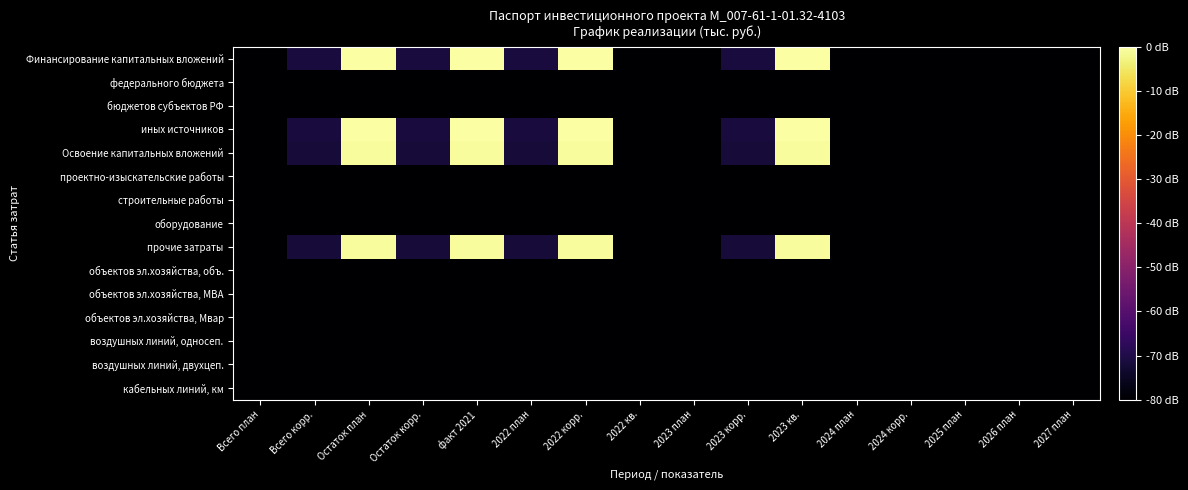

Which has a higher value, 2022 кв. or 2023 кв.?

2023 кв.